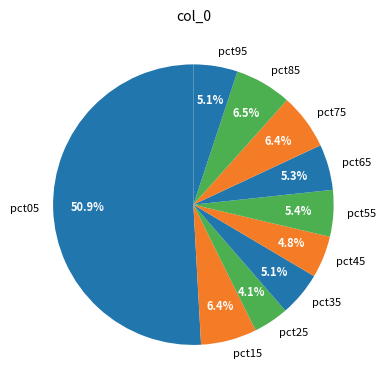

Which has a higher value, pct15 or pct25?

pct15